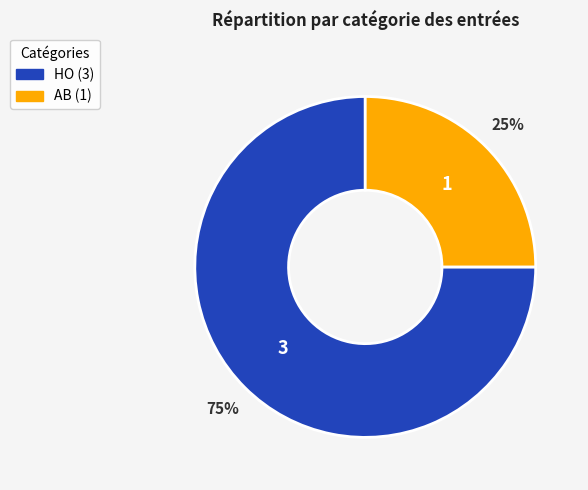

Rank the categories by value from highest to lowest.

HO, AB